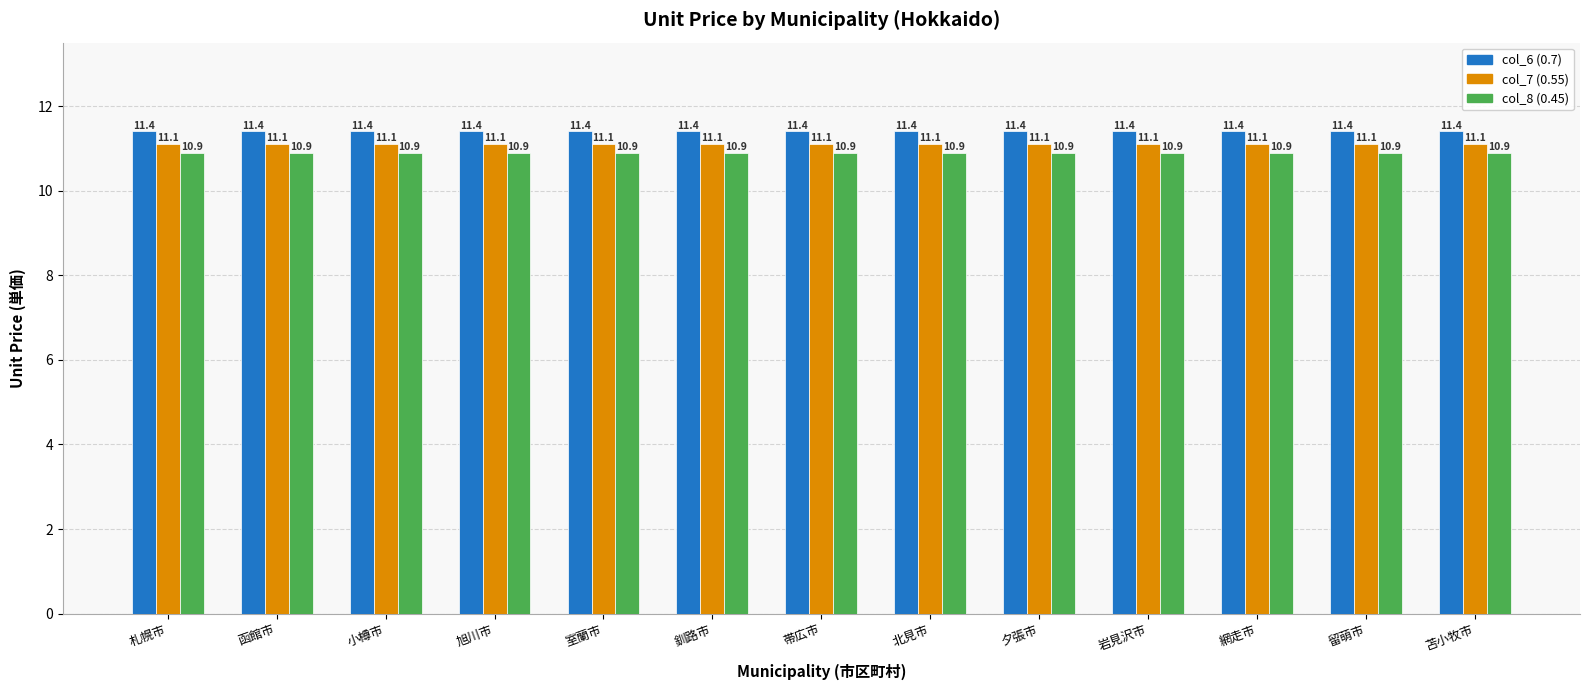

Reading left to right, what are all the values shown in this chart?

col_6: 札幌市=11.4	函館市=11.4	小樽市=11.4	旭川市=11.4	室蘭市=11.4	釧路市=11.4	帯広市=11.4	北見市=11.4	夕張市=11.4	岩見沢市=11.4	網走市=11.4	留萌市=11.4	苫小牧市=11.4
col_7: 札幌市=11.1	函館市=11.1	小樽市=11.1	旭川市=11.1	室蘭市=11.1	釧路市=11.1	帯広市=11.1	北見市=11.1	夕張市=11.1	岩見沢市=11.1	網走市=11.1	留萌市=11.1	苫小牧市=11.1
col_8: 札幌市=10.9	函館市=10.9	小樽市=10.9	旭川市=10.9	室蘭市=10.9	釧路市=10.9	帯広市=10.9	北見市=10.9	夕張市=10.9	岩見沢市=10.9	網走市=10.9	留萌市=10.9	苫小牧市=10.9